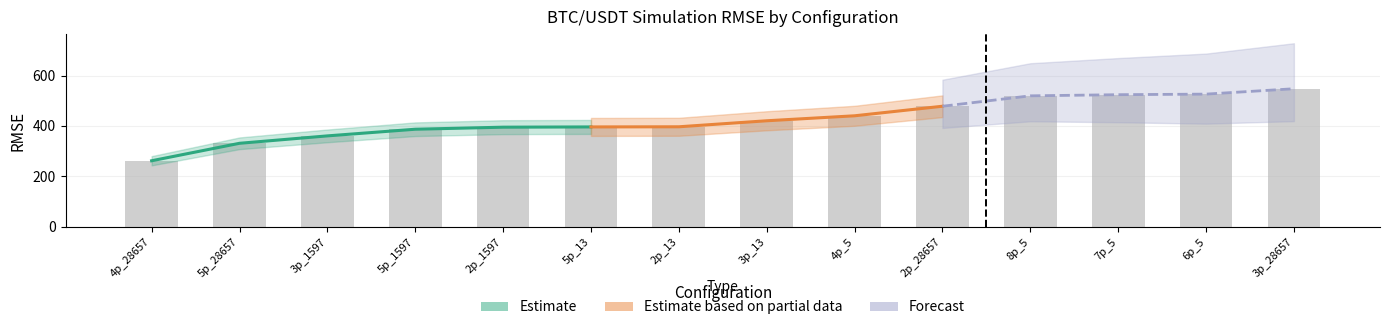

Is the value of pct_rmse at 4p_28657 greater than the value of rmse_forecast at 4p_5?

No